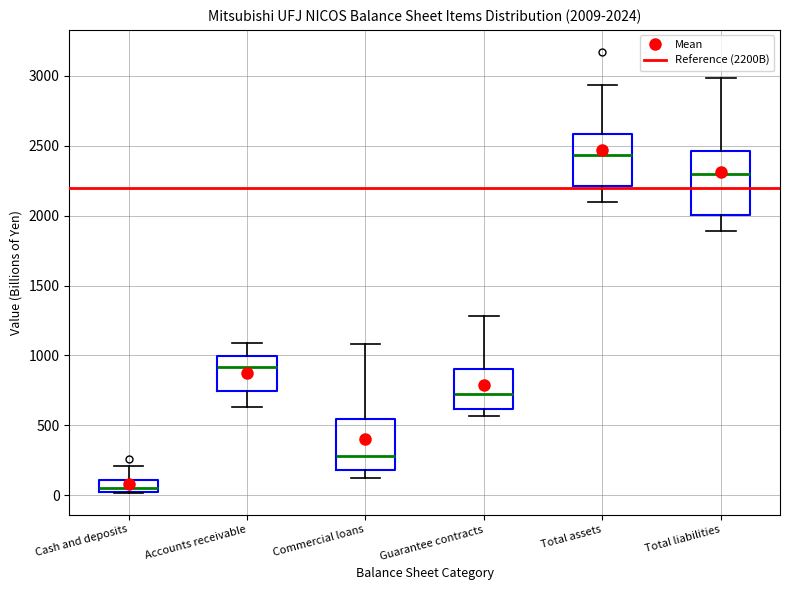

Comparing the boxes themselves (not the whiskers), which one is the tallest?

Total liabilities